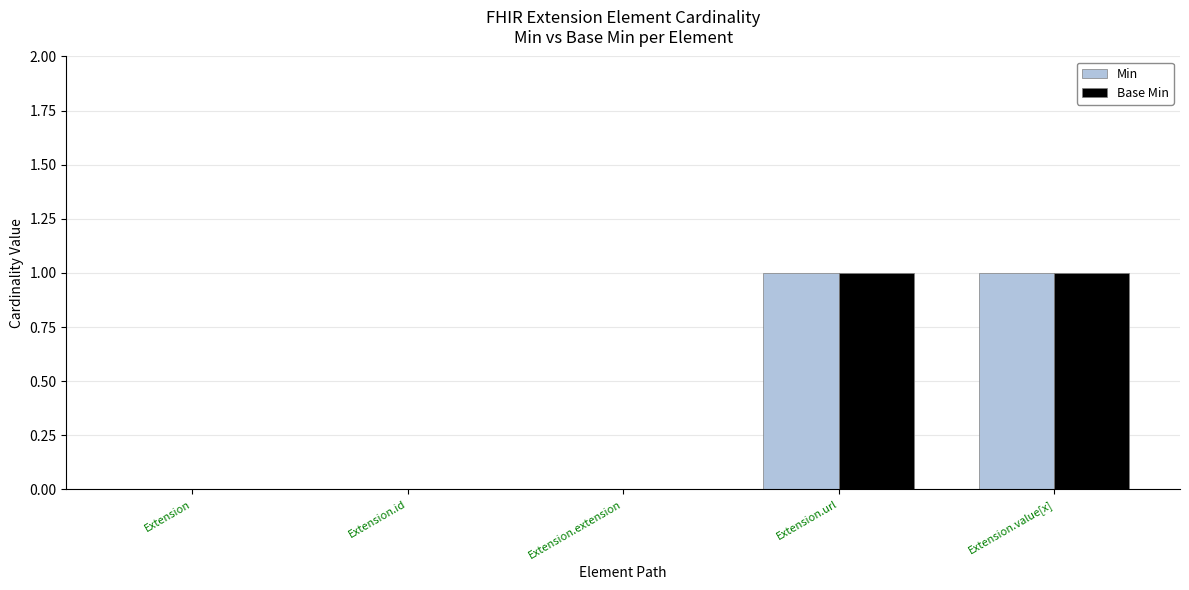

How many groups of bars are there?

5